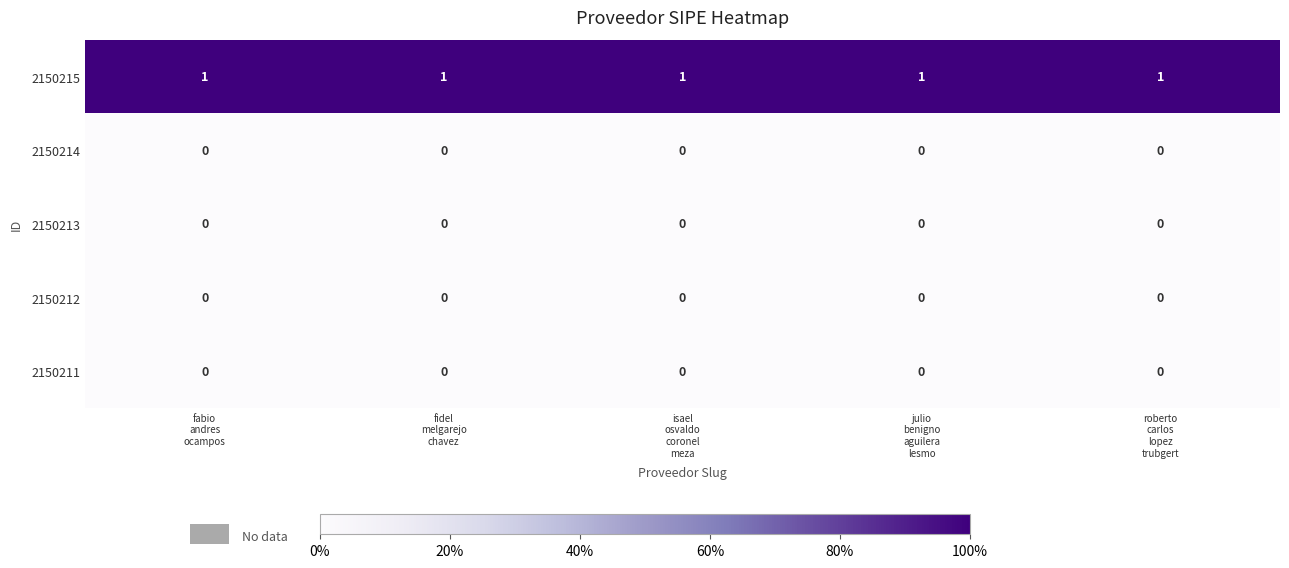

Which series has the largest total across all categories?

2150215